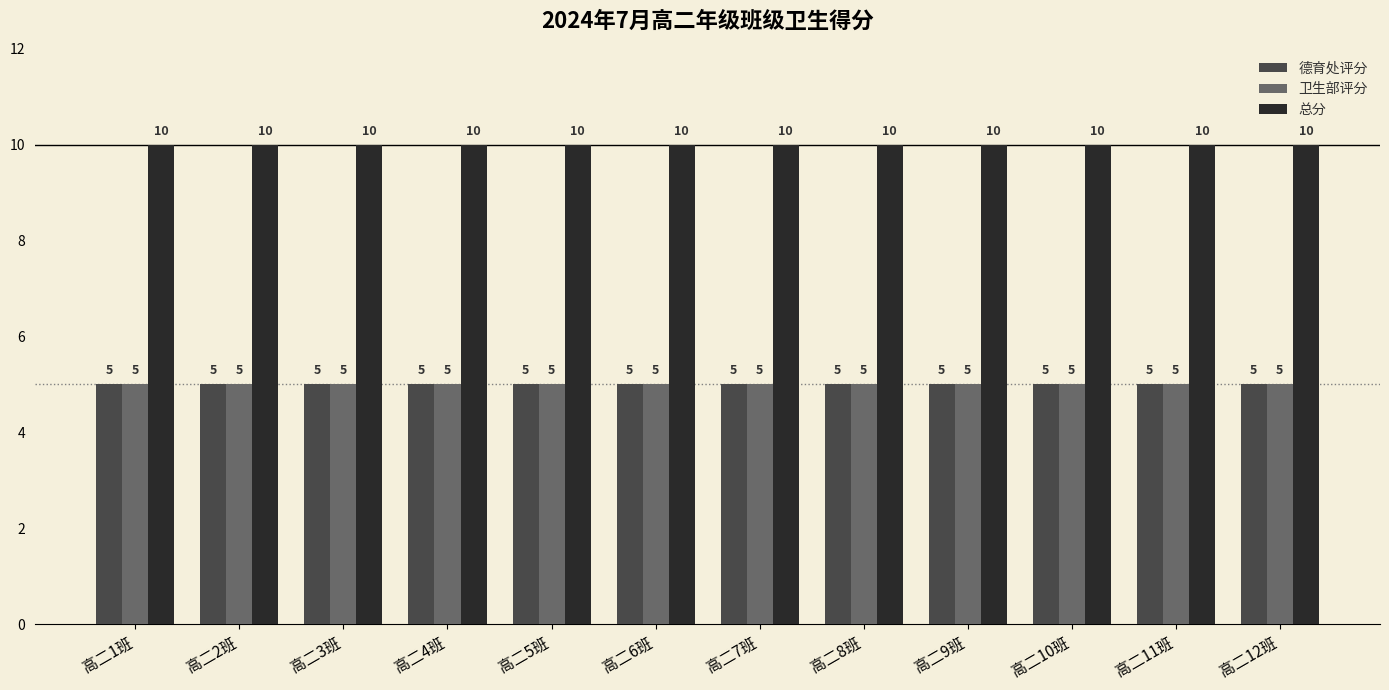

Reading left to right, what are all the values shown in this chart?

德育处评分: 高二1班=5	高二2班=5	高二3班=5	高二4班=5	高二5班=5	高二6班=5	高二7班=5	高二8班=5	高二9班=5	高二10班=5	高二11班=5	高二12班=5
卫生部评分: 高二1班=5	高二2班=5	高二3班=5	高二4班=5	高二5班=5	高二6班=5	高二7班=5	高二8班=5	高二9班=5	高二10班=5	高二11班=5	高二12班=5
总分: 高二1班=10	高二2班=10	高二3班=10	高二4班=10	高二5班=10	高二6班=10	高二7班=10	高二8班=10	高二9班=10	高二10班=10	高二11班=10	高二12班=10